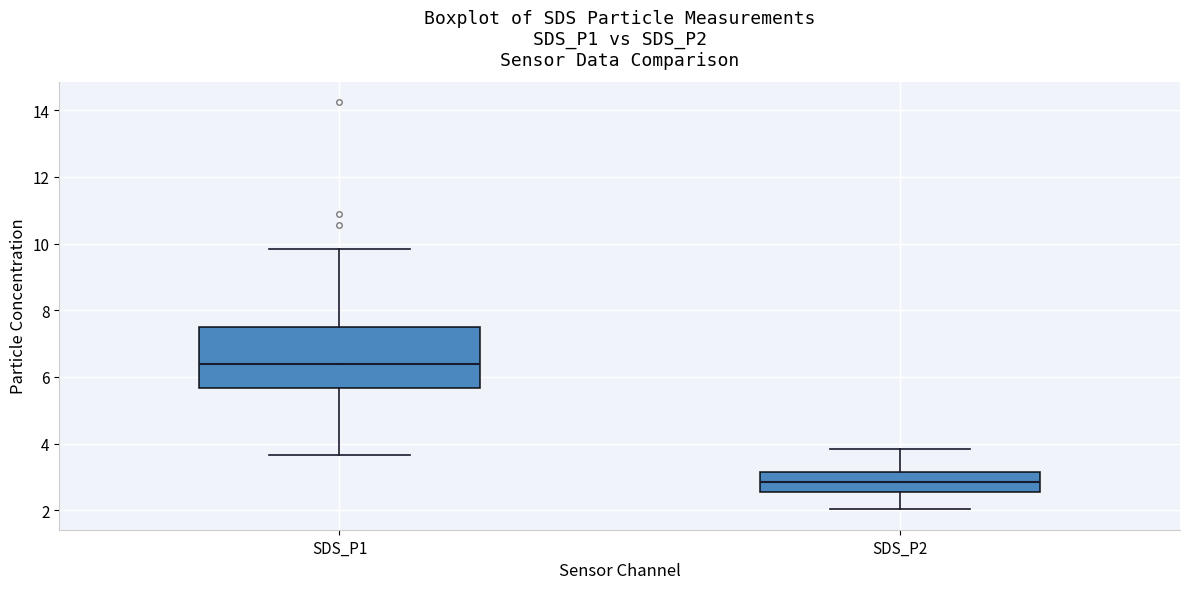

Reading left to right, transcribe this box plot: for each box, give where its median line is, the range the box spans, and where its two whiskers end, as read against the y-axis. The values are not printed on the chart, so give them approximately, as read against the axis.

SDS_P1: median 6.4, box 5.6 to 7.4, whiskers 3.6 to 9.8
SDS_P2: median 2.8, box 2.6 to 3.2, whiskers 2.0 to 3.8